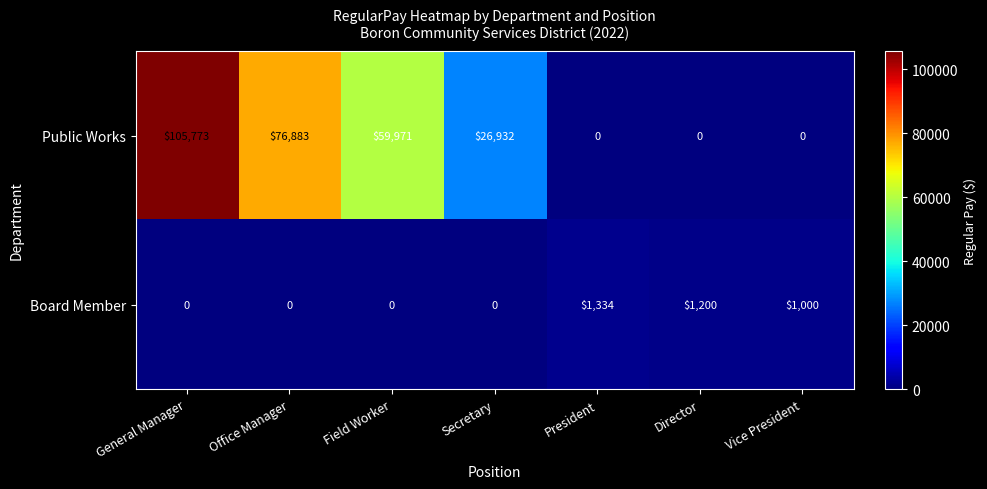

List the series in order of their overall mean, highest first.

Public Works, Board Member